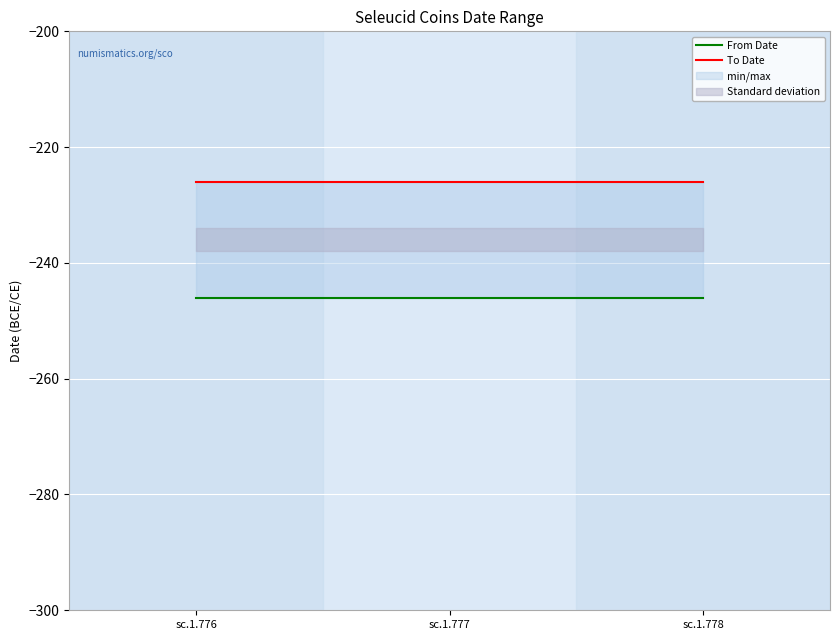

Is the value of From Date at sc.1.777 greater than the value of To Date at sc.1.778?

No